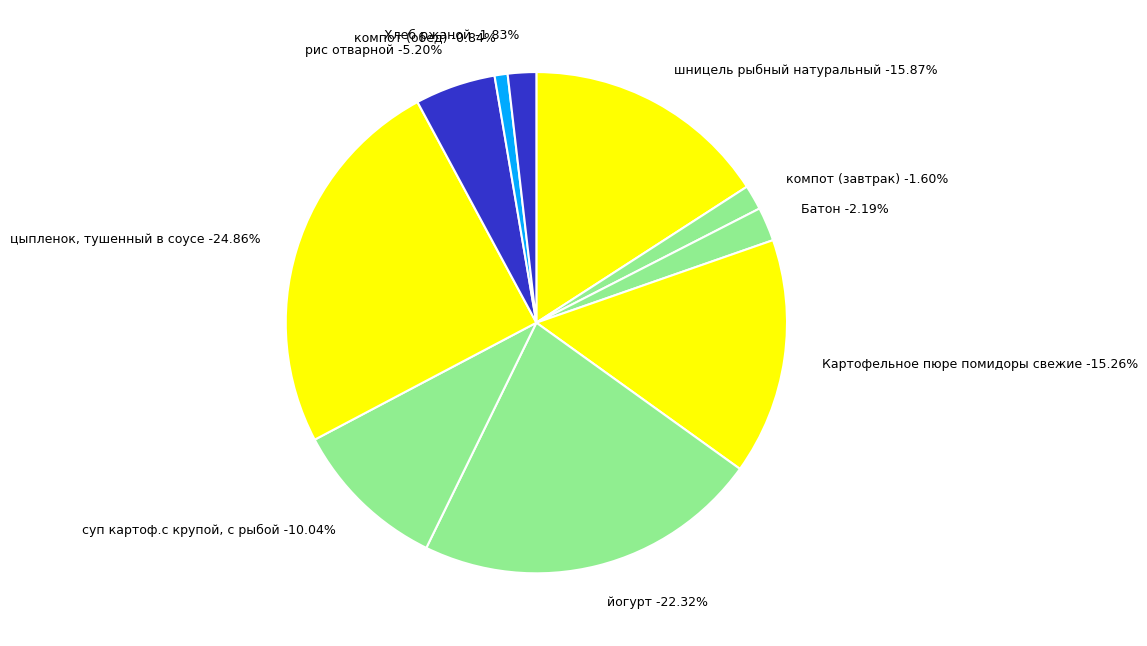

What percentage is the суп картоф.с крупой, с рыбой slice, to the nearest percent?

10%